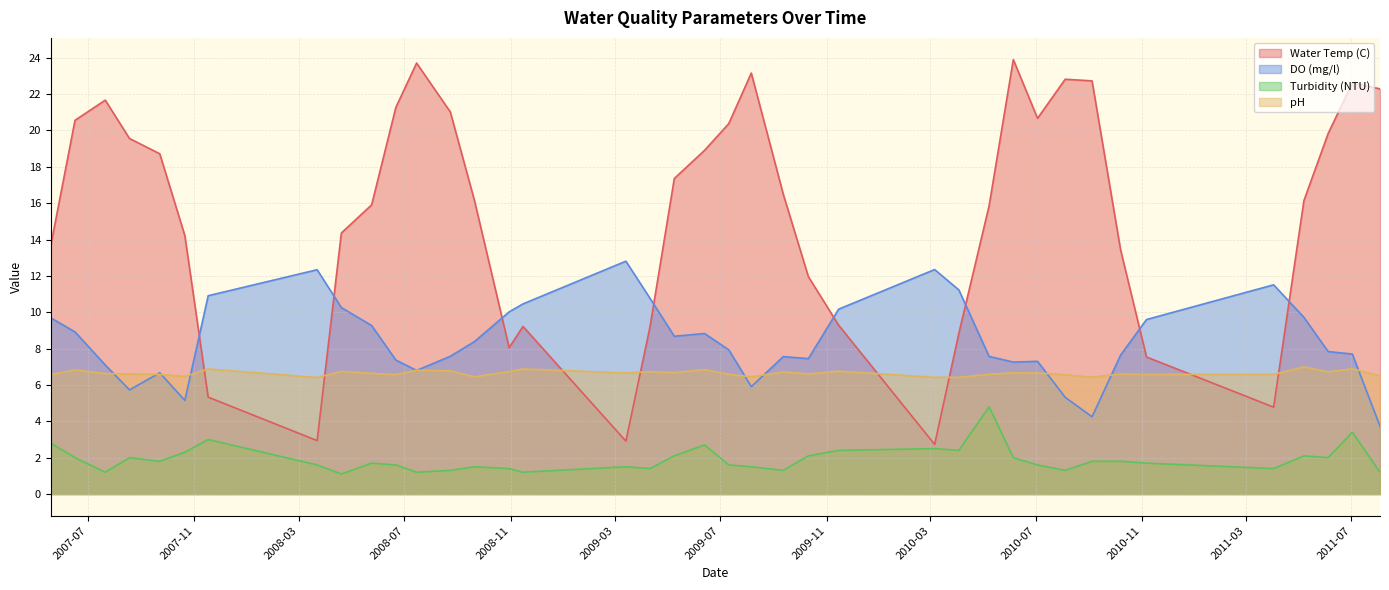

What is the label of the 31st point from the right?

2008-04-19